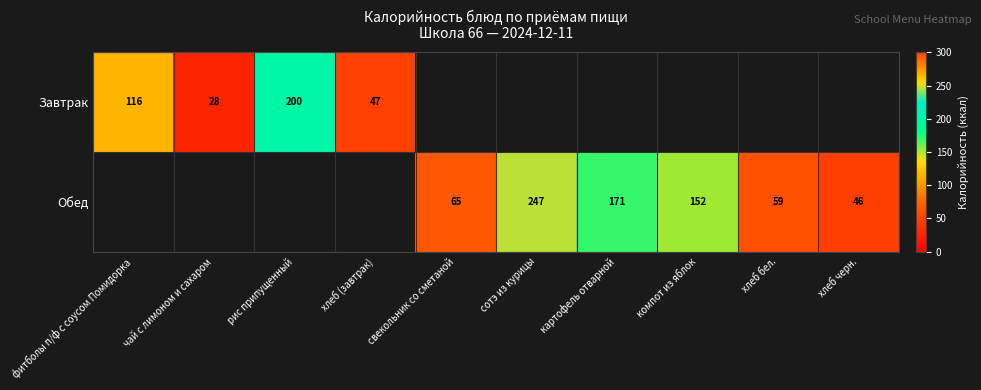

The value of Завтрак at рис припущенный is 200. True or false?

True